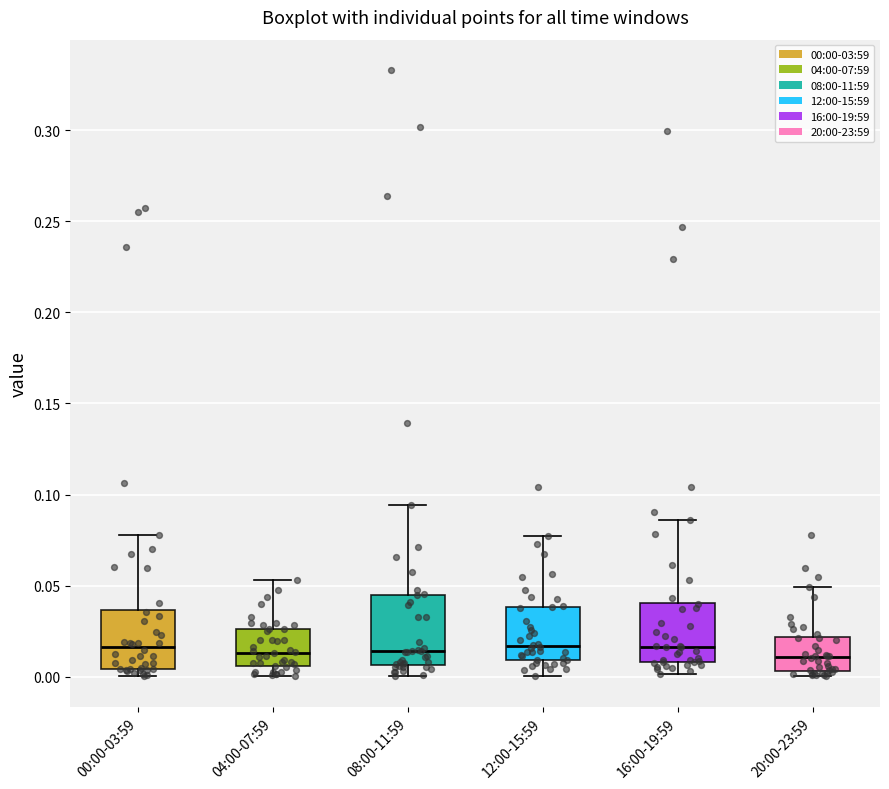

Reading left to right, read every box against the y-axis: the position of its median line, the range the box covers, and the ends of its whiskers. The values are not printed on the chart, so give them approximately, as read against the axis.

00:00-03:59: median 0.015, box 0.005 to 0.035, whiskers 0.000 to 0.080
04:00-07:59: median 0.015, box 0.005 to 0.025, whiskers 0.000 to 0.055
08:00-11:59: median 0.015, box 0.005 to 0.045, whiskers 0.000 to 0.095
12:00-15:59: median 0.015, box 0.010 to 0.040, whiskers 0.000 to 0.075
16:00-19:59: median 0.015, box 0.010 to 0.040, whiskers 0.000 to 0.085
20:00-23:59: median 0.010, box 0.005 to 0.020, whiskers 0.000 to 0.050